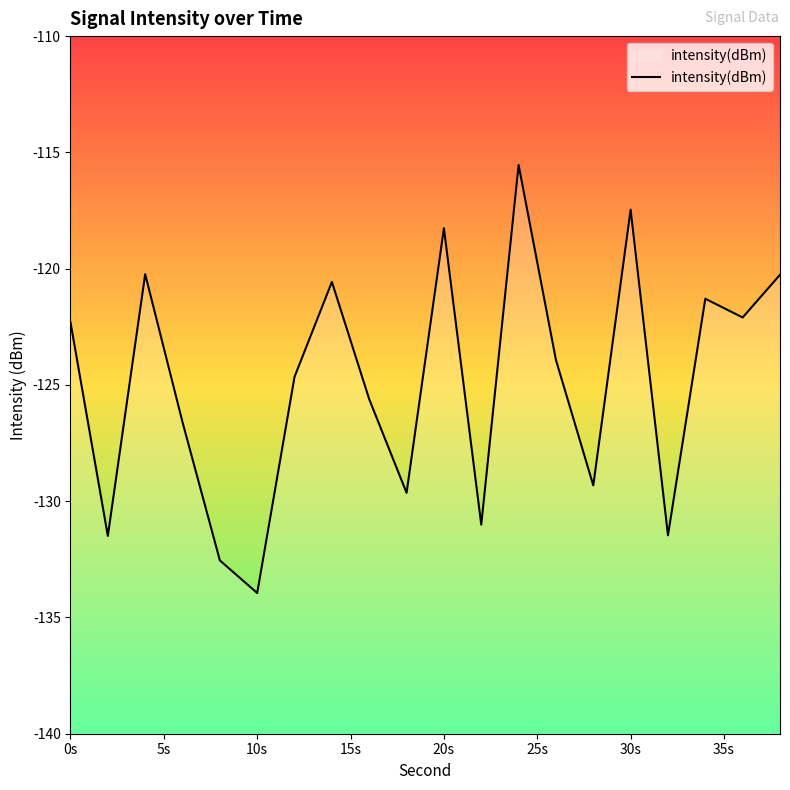

What is the average value?

-124.9